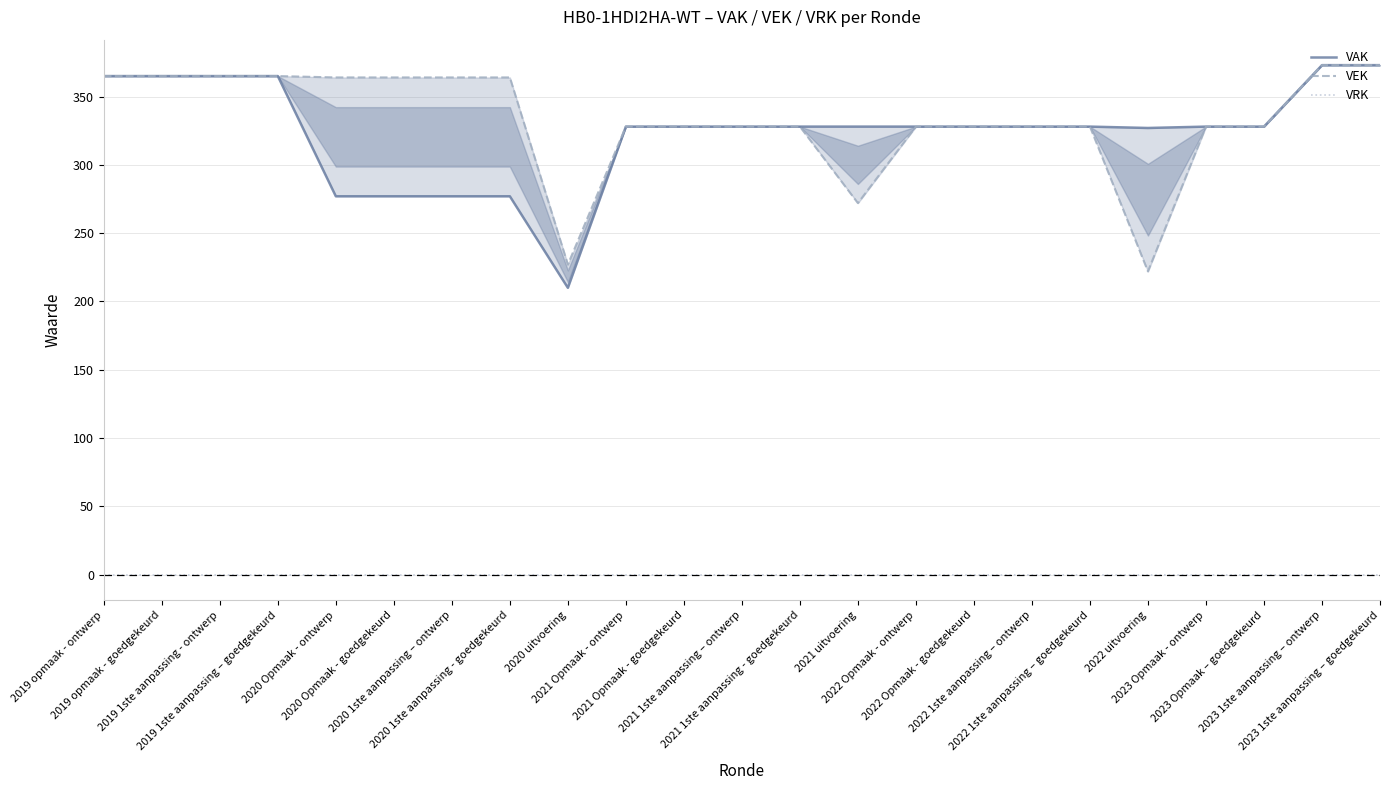

How many distinct data groups are displayed?

3